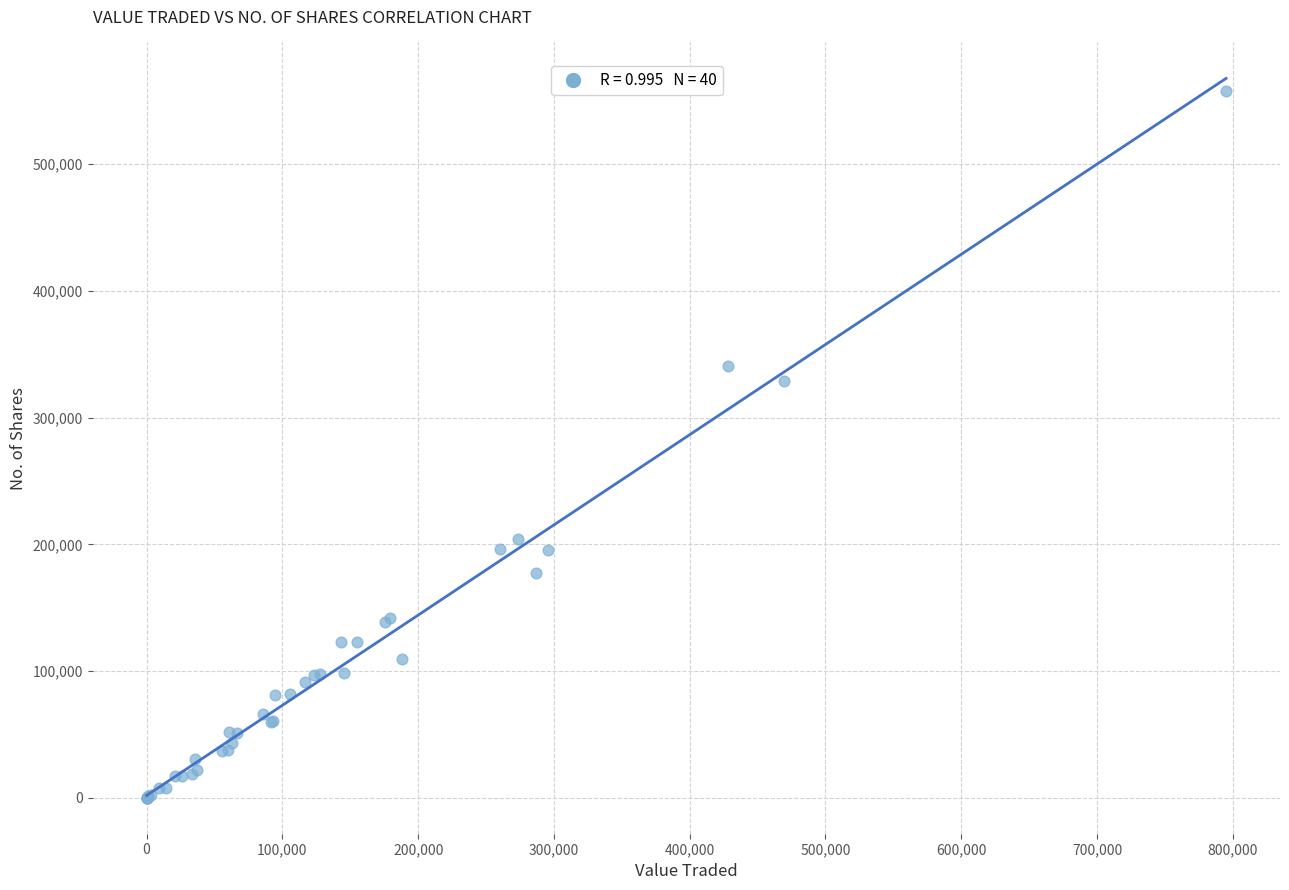

What Y value in the scatter plot is closest to 279018?

329061